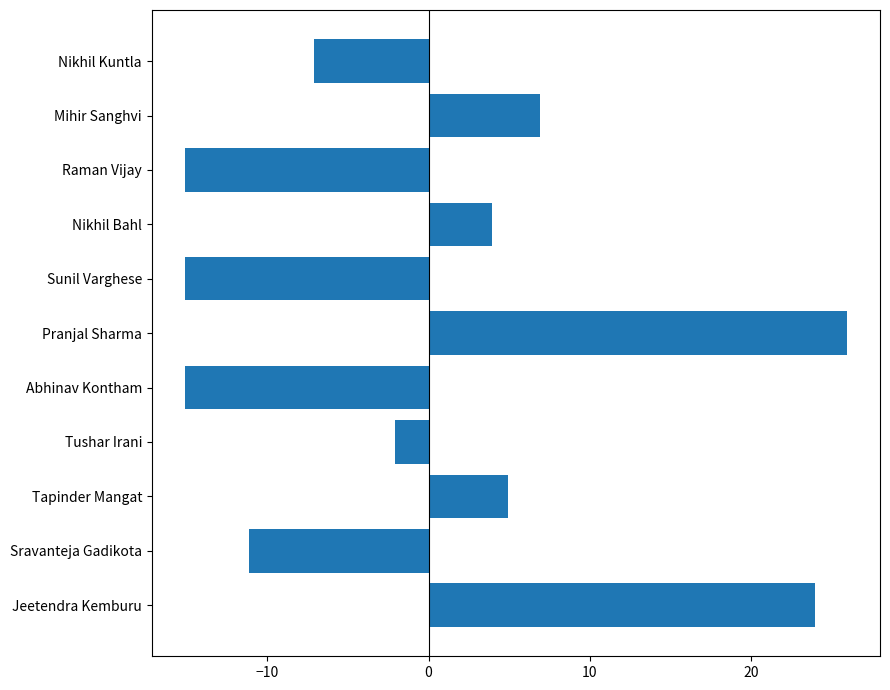

What is the difference between the maximum and minimum values?

41.0